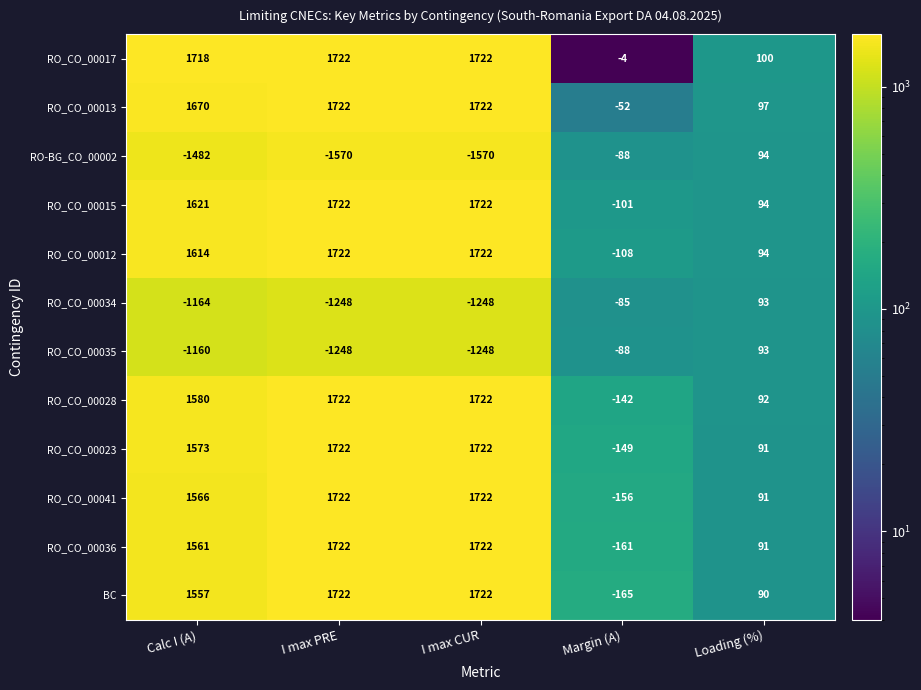

At which label is RO_CO_00034 closest to -577?

Margin (A)